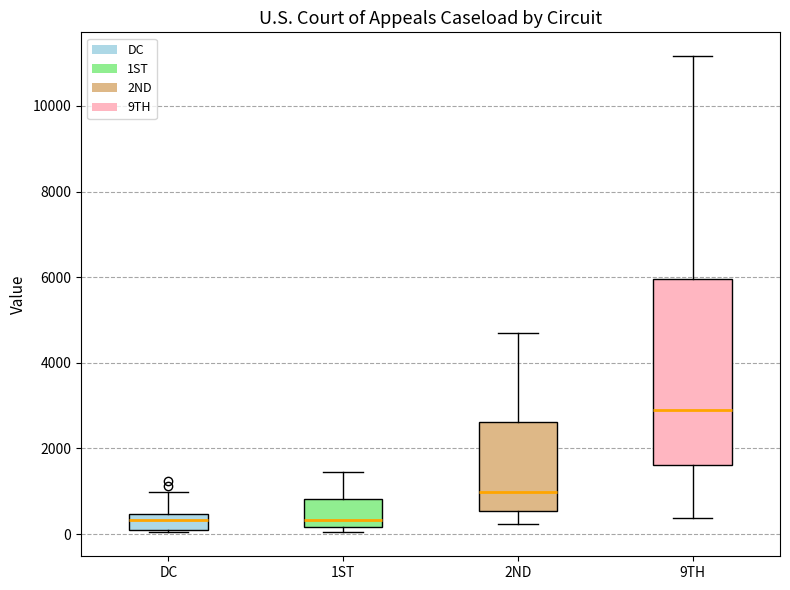

Which box is the tallest, from its lower edge to its upper edge?

9TH